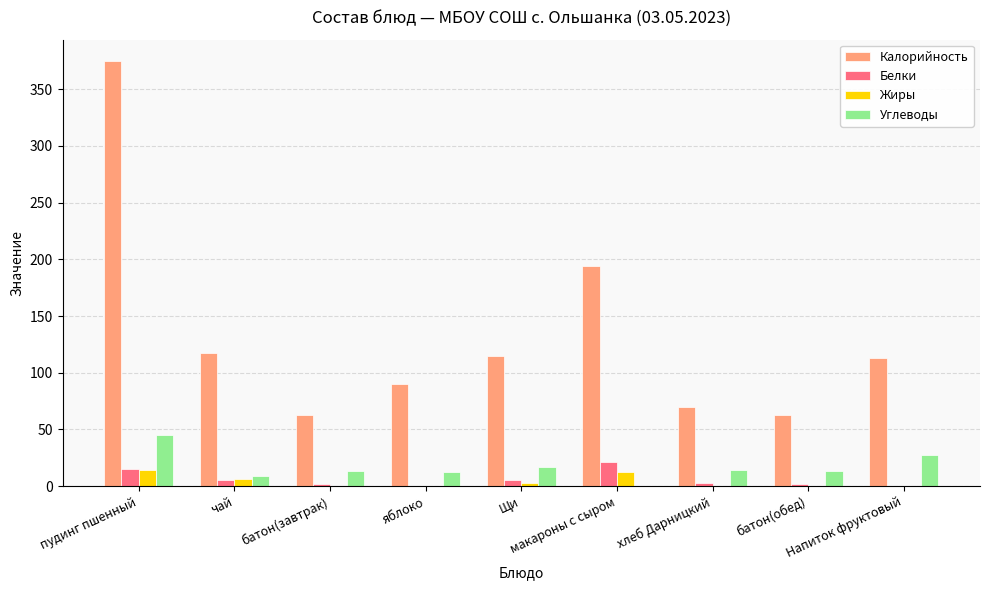

Which series has the largest total across all categories?

Калорийность